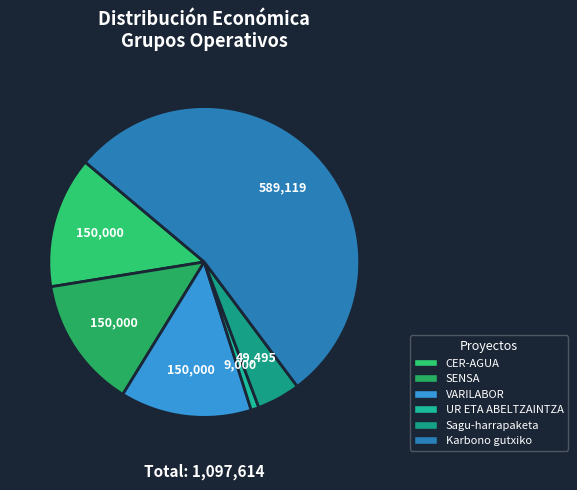

Count the number of slices in the pie.

6